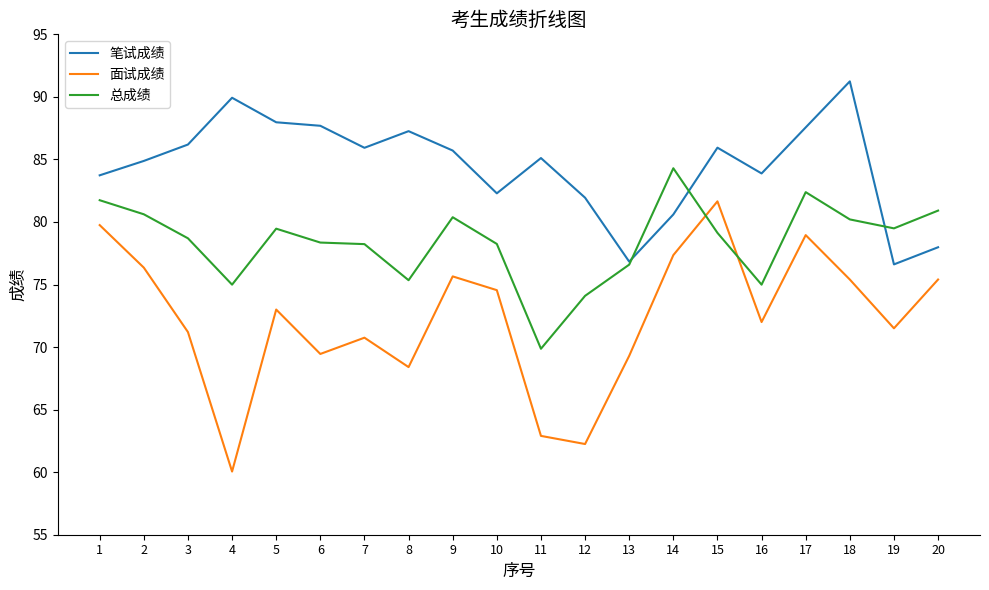

What is the maximum value for 总成绩?

84.3